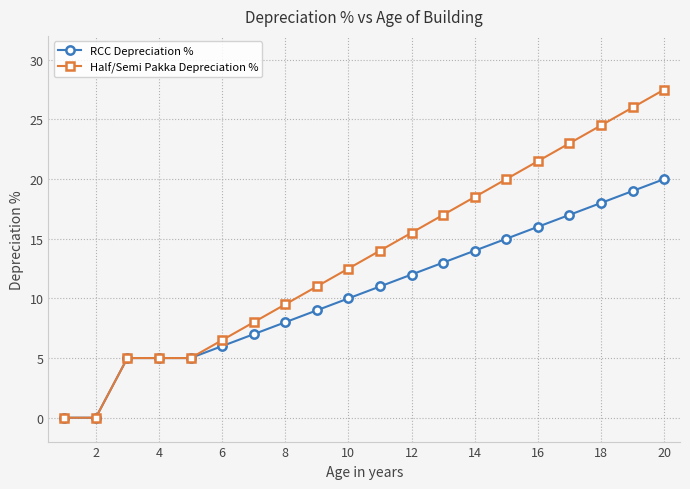

List the series in order of their overall mean, highest first.

Half/Semi Pakka Depreciation %, RCC Depreciation %